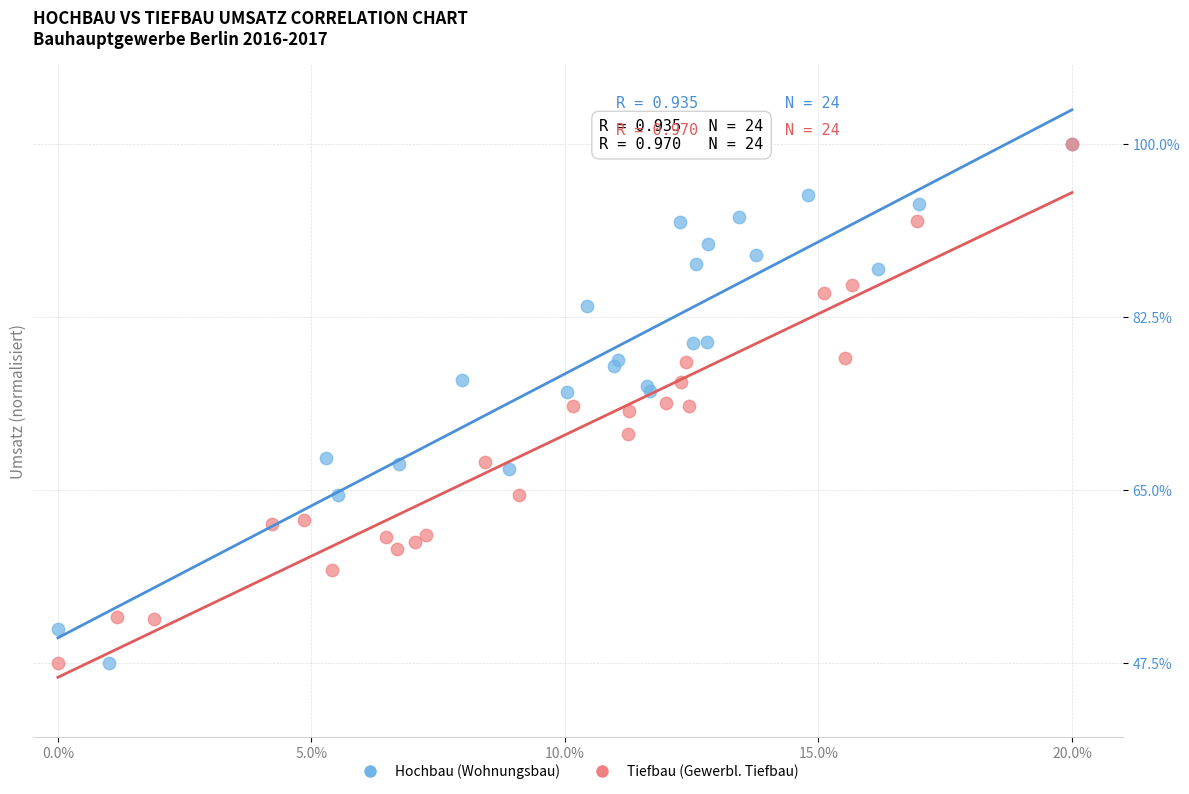

What are all the series names shown in the legend?

Hochbau (Wohnungsbau), Tiefbau (Gewerbl. Tiefbau)